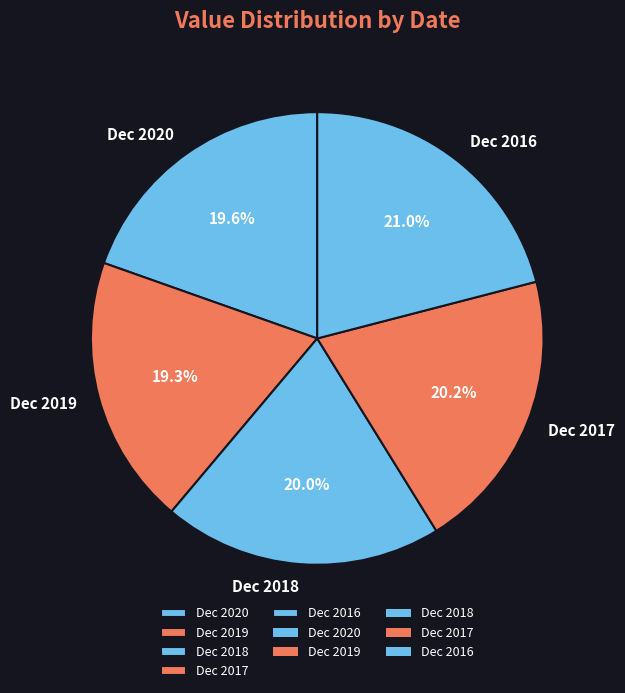

What percentage is the Dec 2017 slice, to the nearest percent?

20%